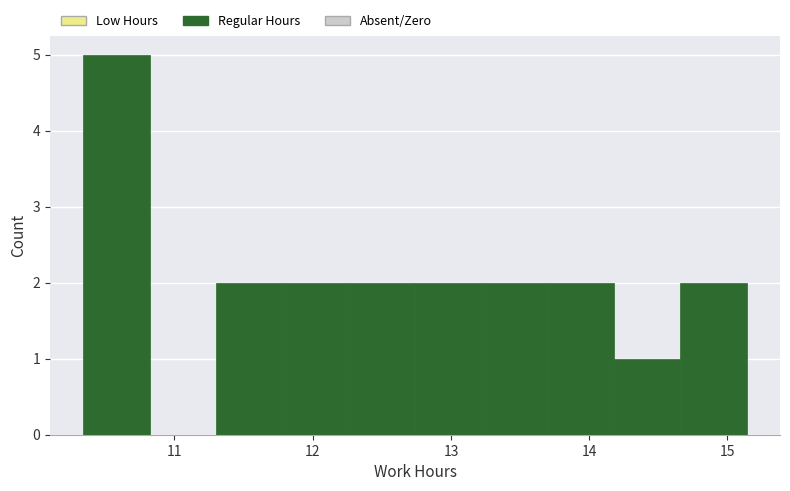

Reading left to right, transcribe this chart: for each bar, give the range it covers on the x-axis and its height. Neither the bar edges nor the heights are printed on the chart, so give them approximately, as read against the axes.

10.34 to 10.82: 5
10.82 to 11.30: 0
11.30 to 11.78: 2
11.78 to 12.26: 2
12.26 to 12.74: 2
12.74 to 13.22: 2
13.22 to 13.70: 2
13.70 to 14.18: 2
14.18 to 14.66: 1
14.66 to 15.14: 2